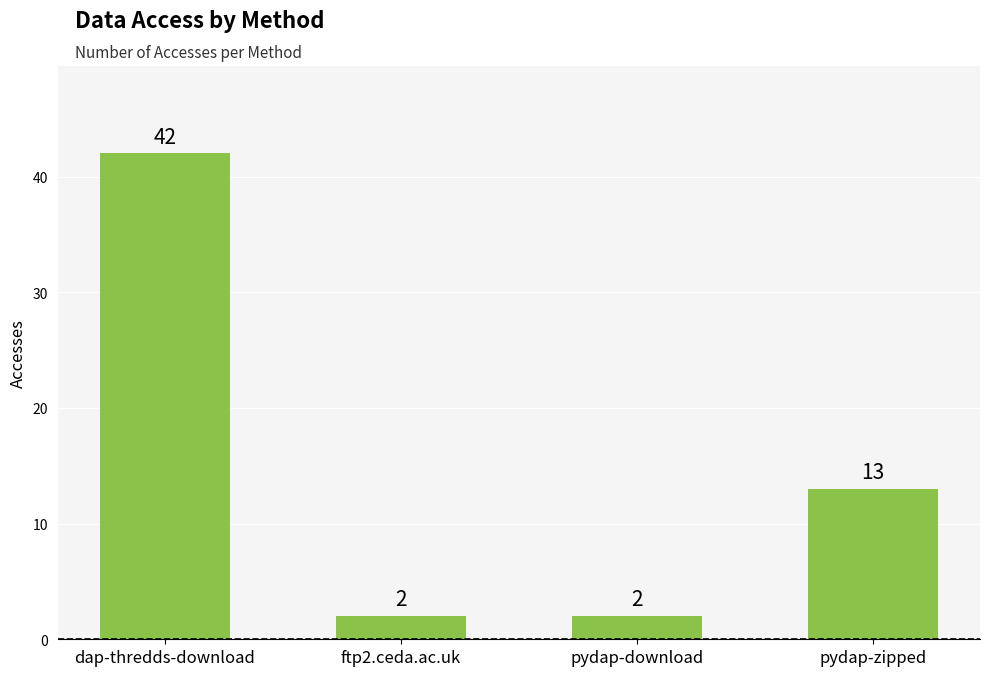

What is the difference between the maximum and minimum values?

40